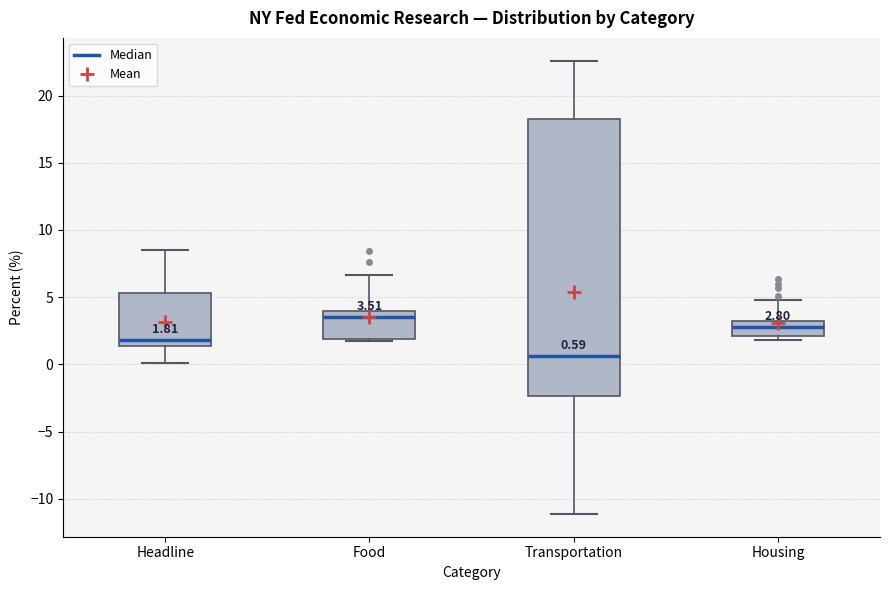

Which box's median line is the lowest?

Transportation